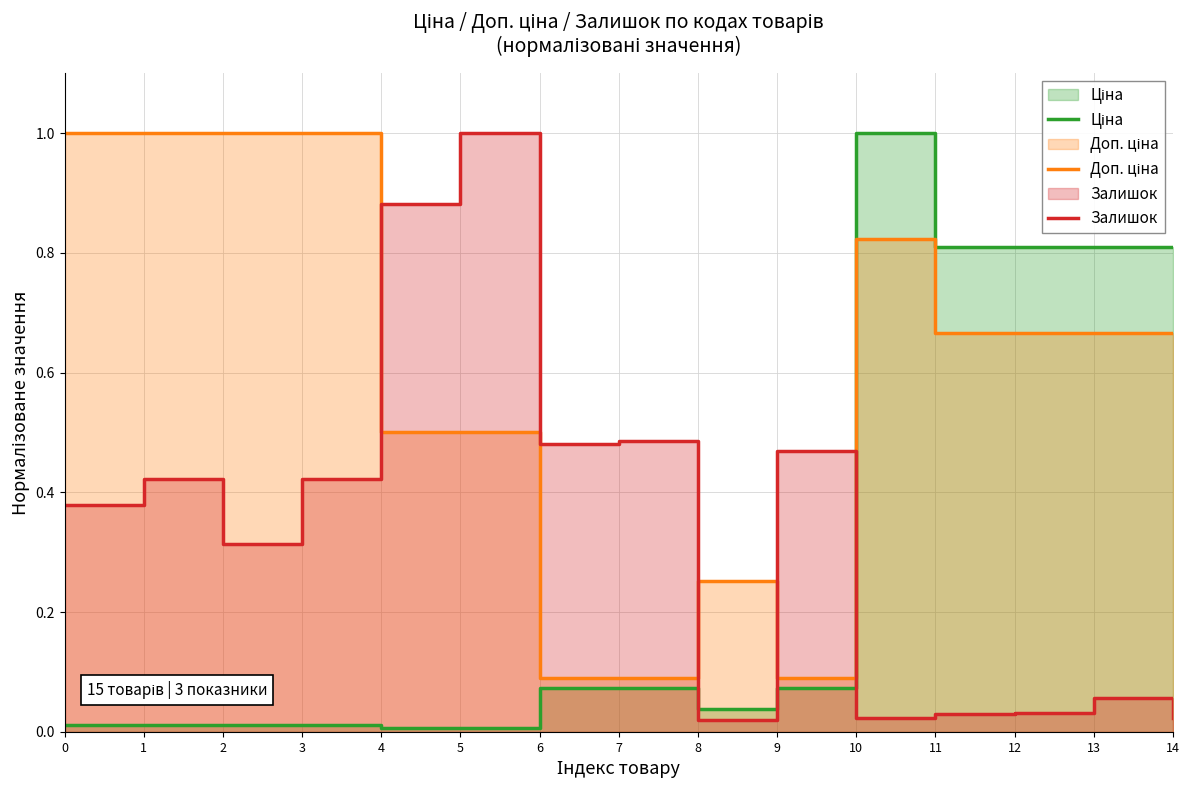

At how many categories does at least one series exceed 0?

15